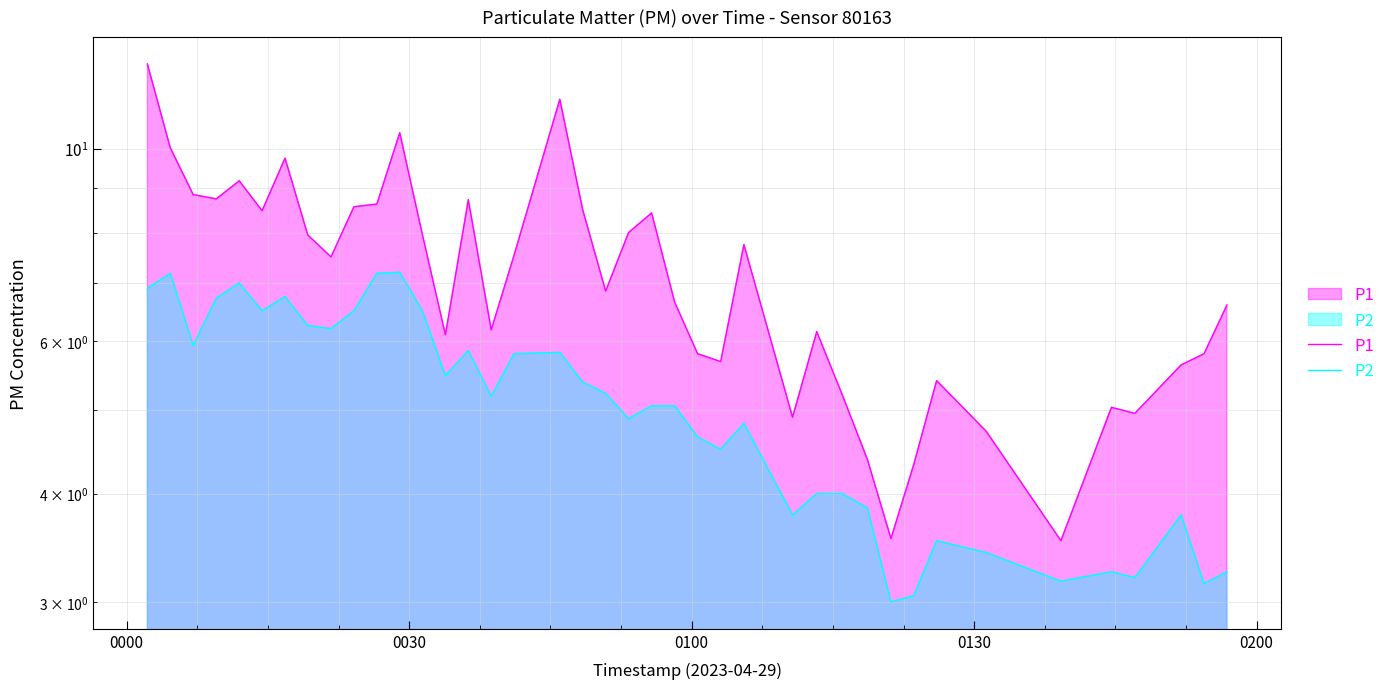

True or false: P1 has more than 0 points higher than both neighbors.

True